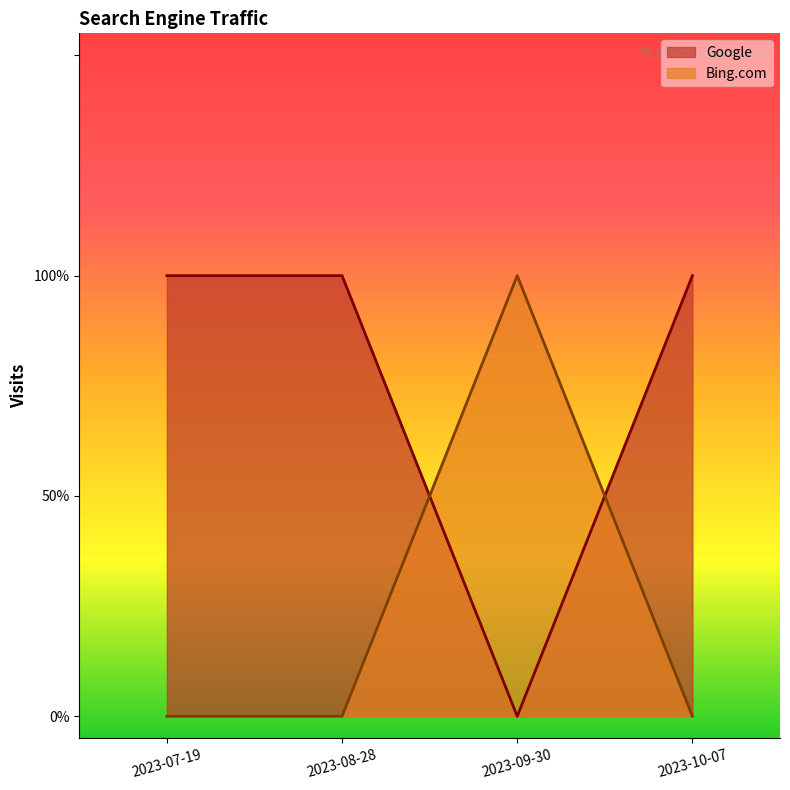

True or false: Bing.com and Google cross at least once.

True